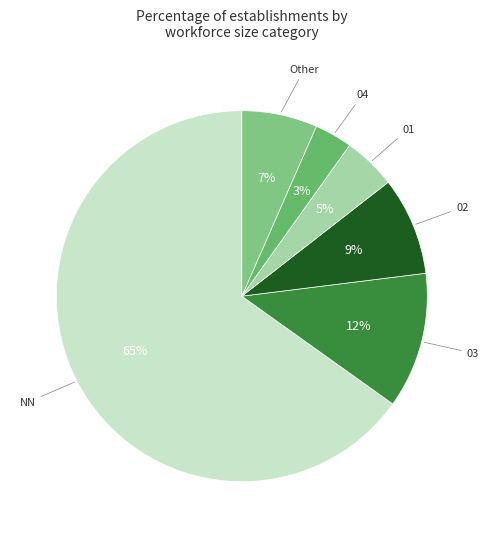

Which category accounts for the majority?

NN